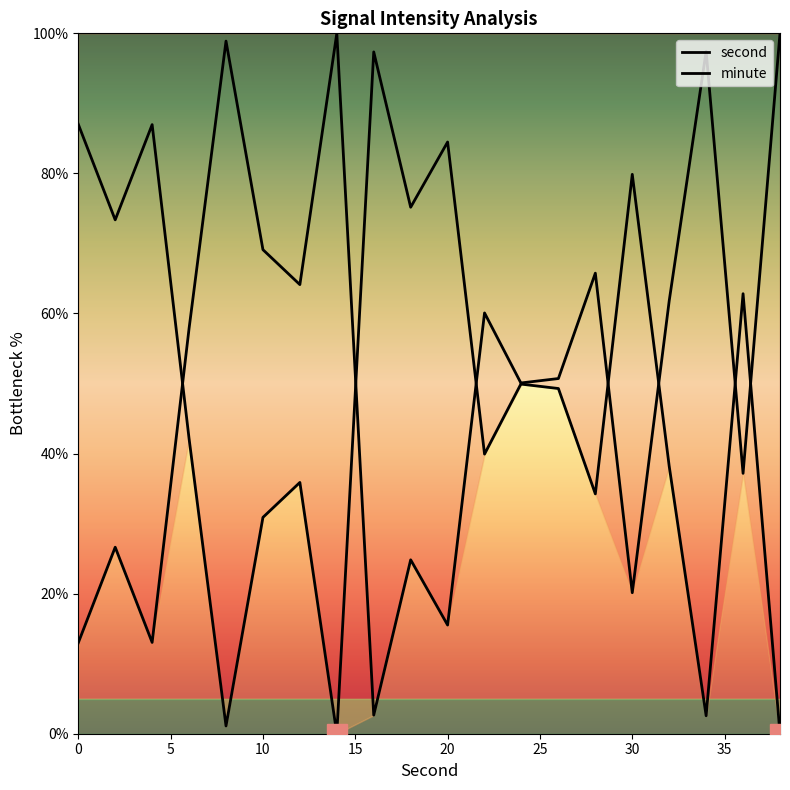

How many values in the second series exceed 49?

10